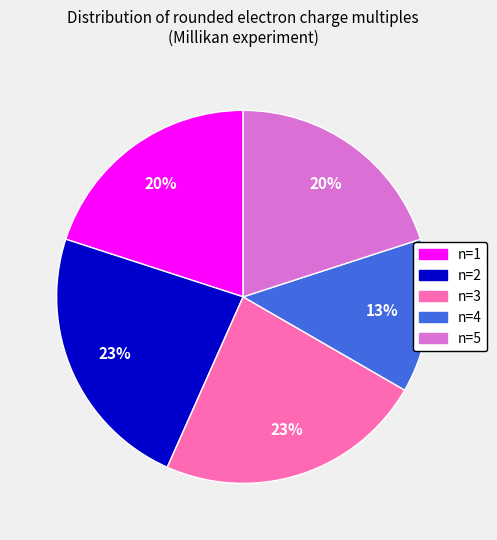

Is the sum of n=5 and n=1 greater than half?

No